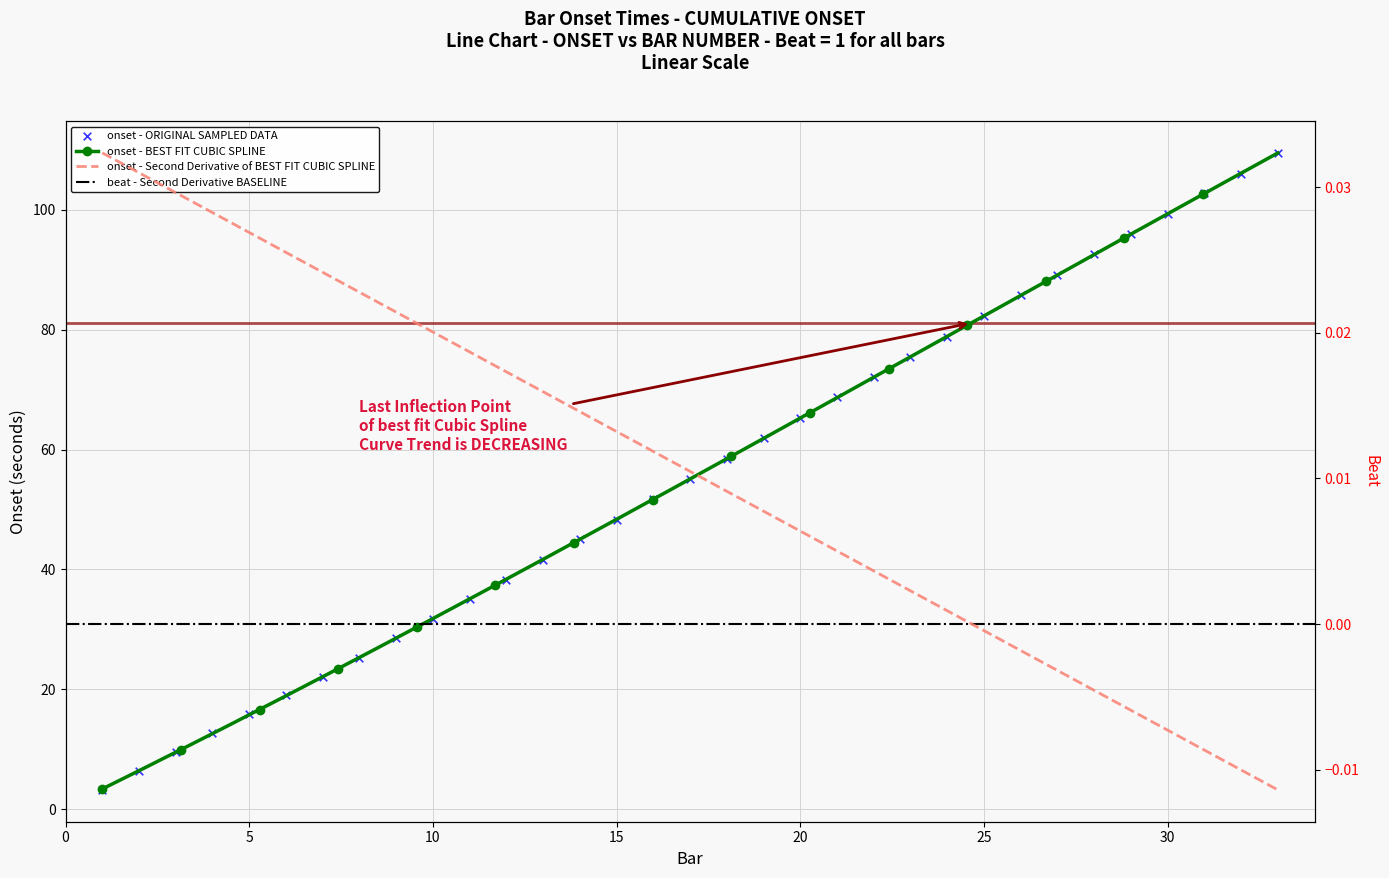

Which has a higher value, 24 or 2?

24